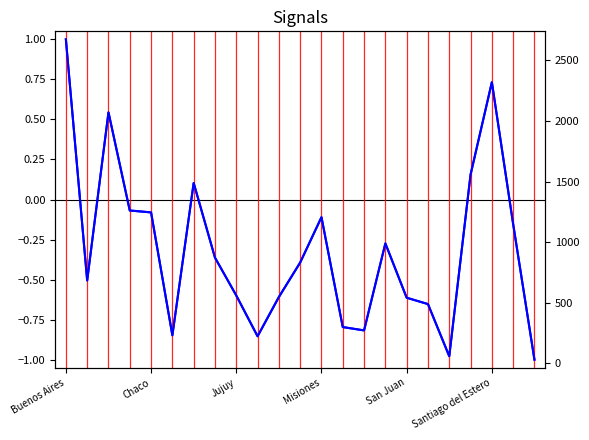

Reading right to left, extract all data points from this chart.

-1.0	-0.2	0.7	0.2	-1.0	-0.7	-0.6	-0.3	-0.8	-0.8	-0.1	-0.4	-0.6	-0.9	-0.6	-0.4	0.1	-0.8	-0.1	-0.1	0.5	-0.5	1.0